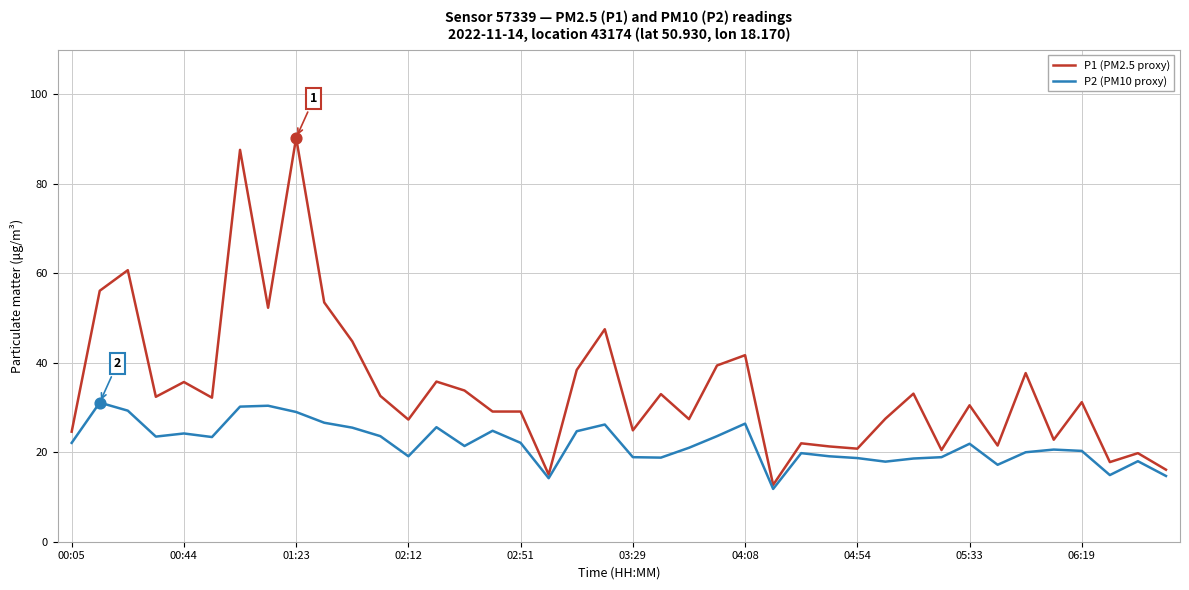

Which series has the largest total across all categories?

P1 (PM2.5 proxy)